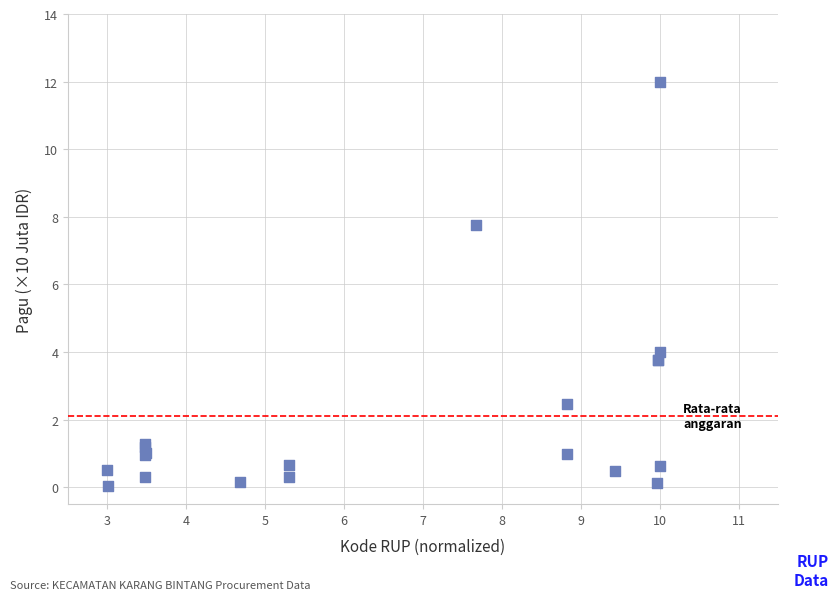

What Y value in the scatter plot is closest to 6?

7.8